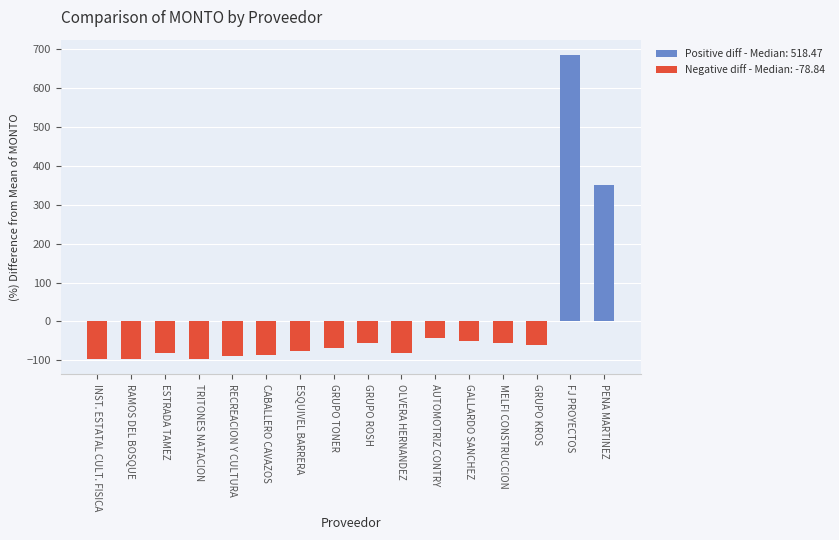

Does the chart contain stacked bars?

No